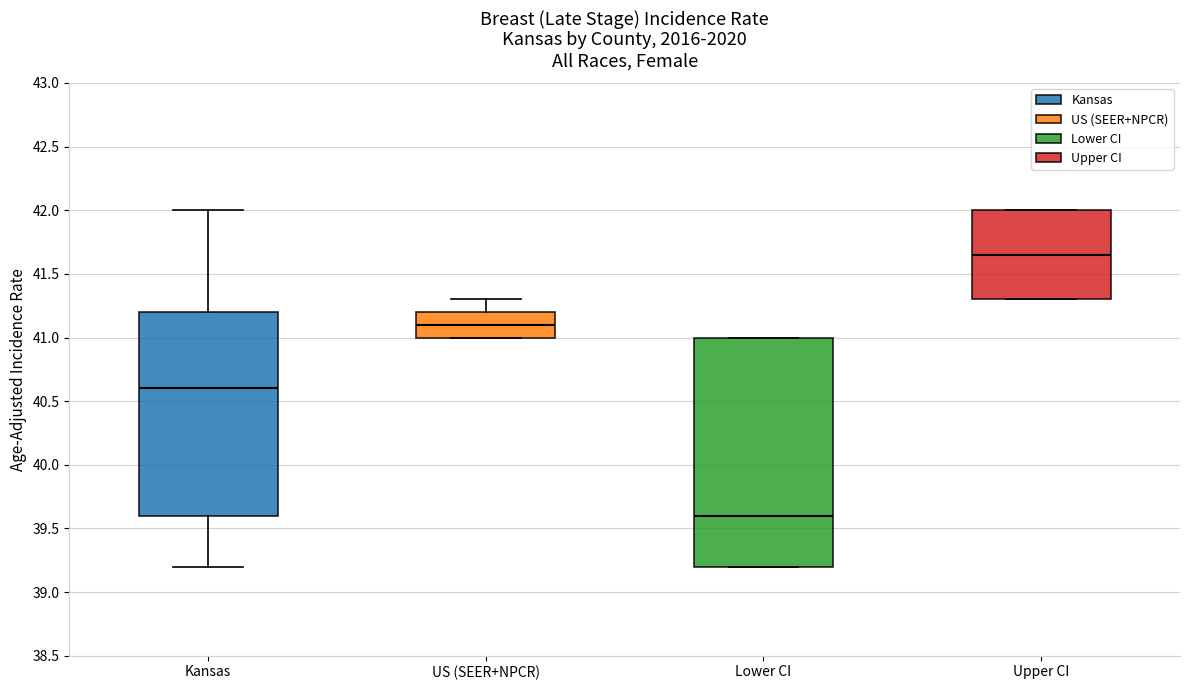

Where does the median line of the box for Upper CI sit on the y-axis? The values are not printed on the chart, so give them approximately, as read against the axis.

41.65